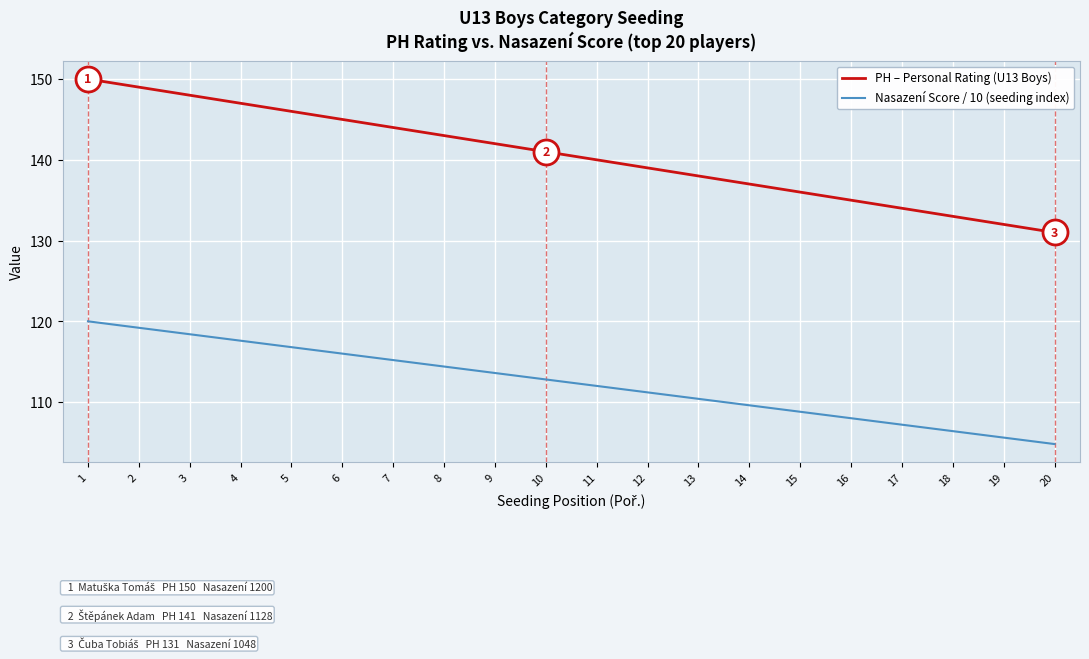

How many lines are shown in the chart?

2